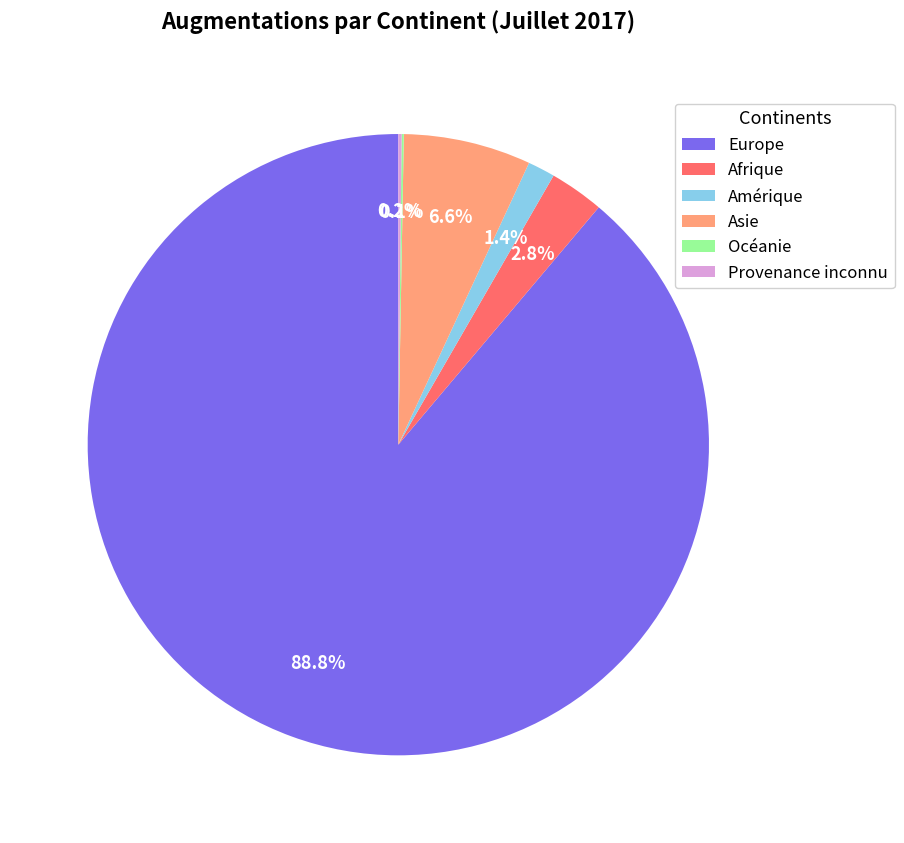

What is the largest slice in the pie chart?

Europe